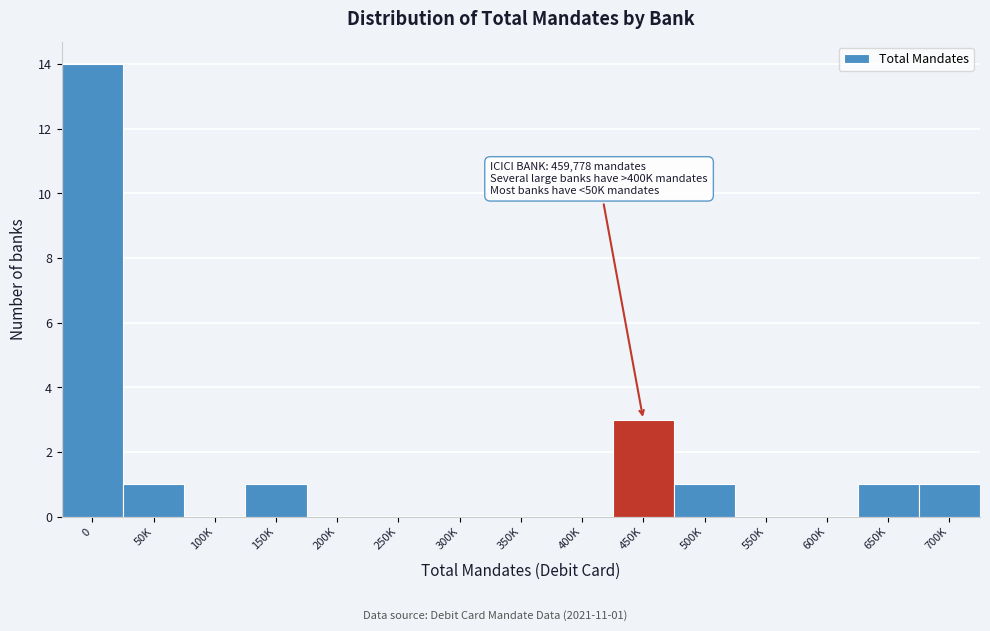

Reading left to right, list all the values displayed in this chart.

0=14	50K=1	100K=0	150K=1	200K=0	250K=0	300K=0	350K=0	400K=0	450K=3	500K=1	550K=0	600K=0	650K=1	700K=1